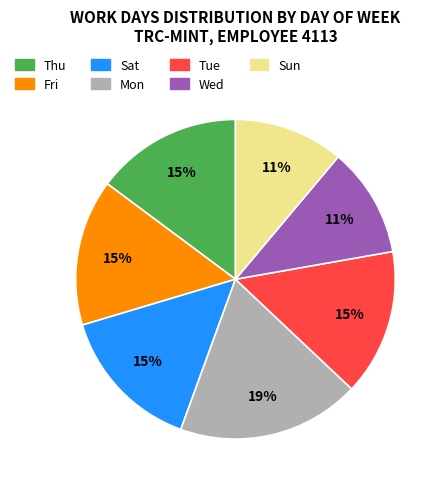

The Wed slice represents 1% of the pie. True or false?

False